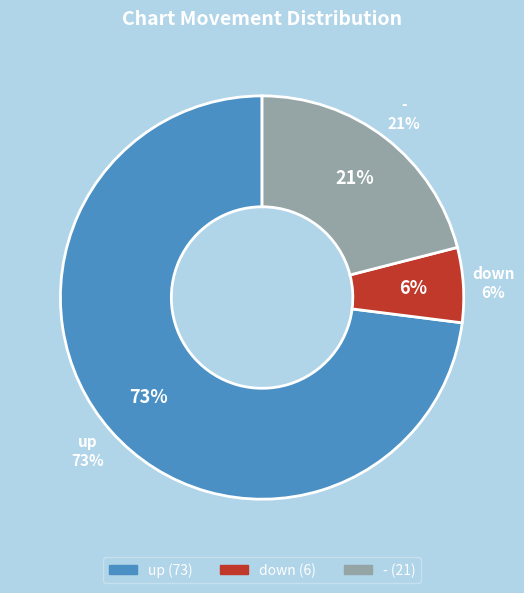

Rank the categories by value from lowest to highest.

down, -, up